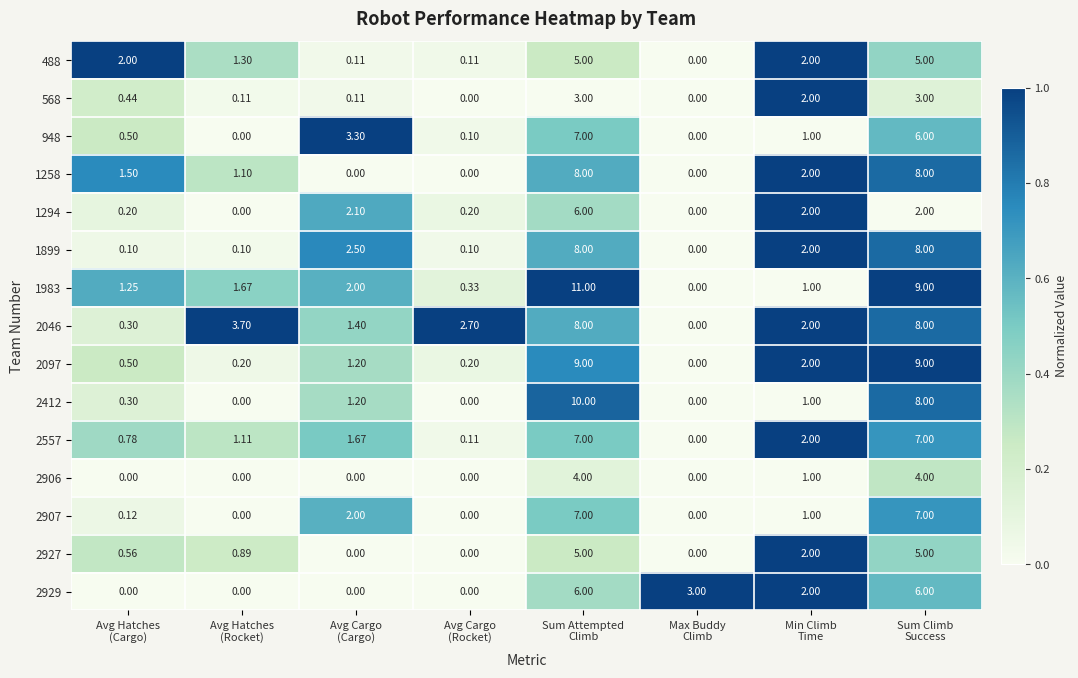

At how many categories does at least one series exceed 0?

8